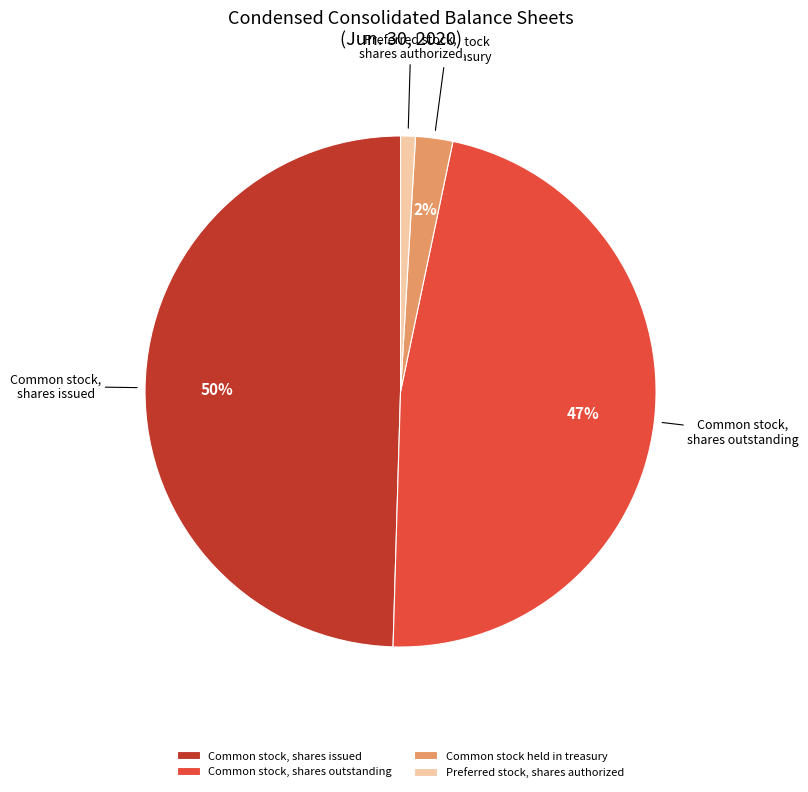

Is there a majority slice in this chart?

No